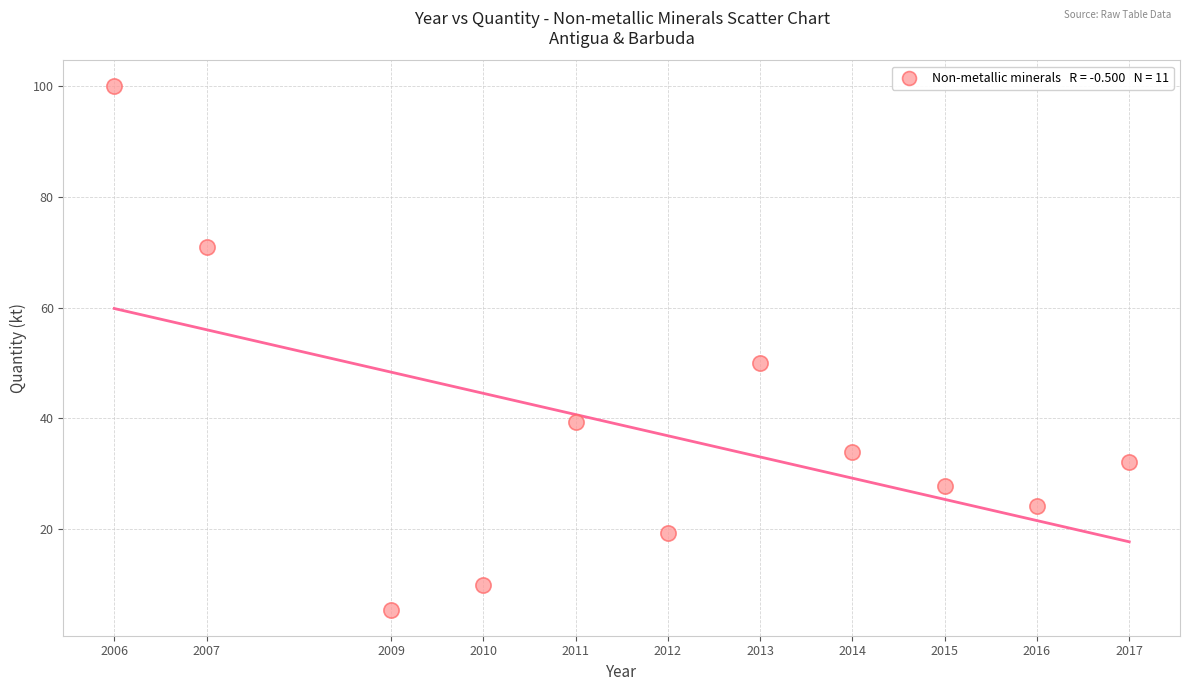

What Y value in the scatter plot is closest to 52?

50.0